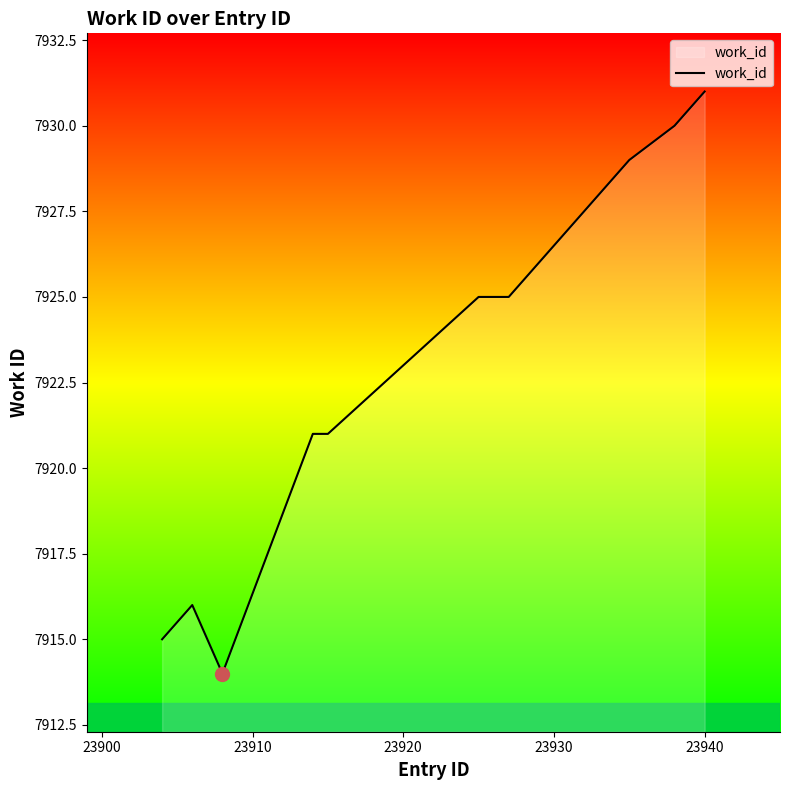

What is the maximum value shown in the chart?

7931